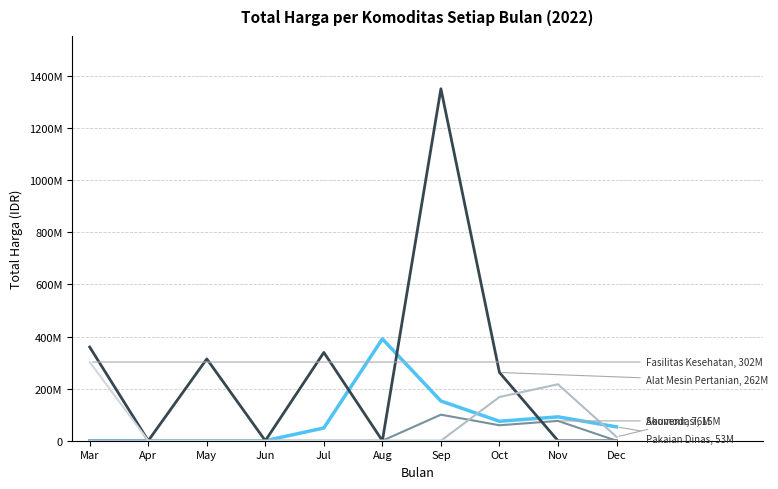

Is this an area chart (filled region under the line)?

No